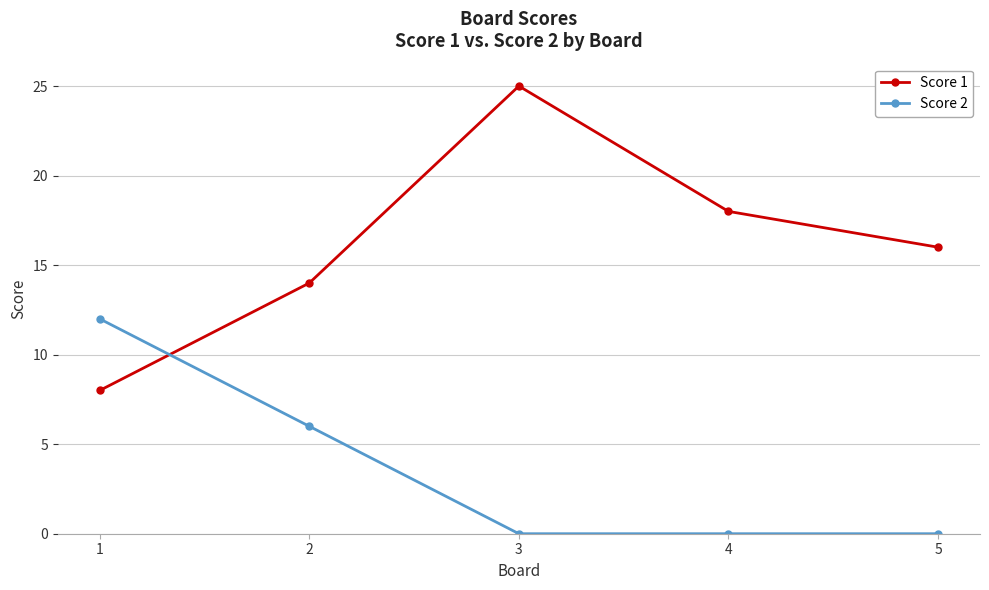

At which category is the sum across all series the highest?

3